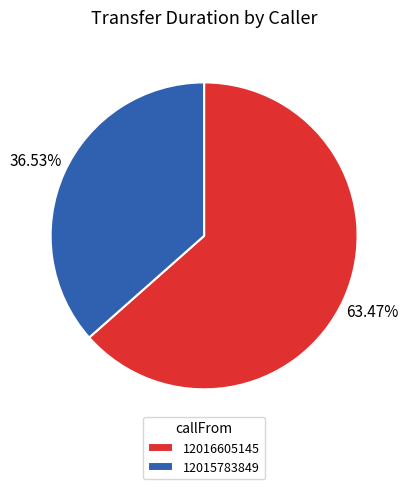

Approximately how many times larger is the value at 12016605145 compared to 12015783849?

1.7